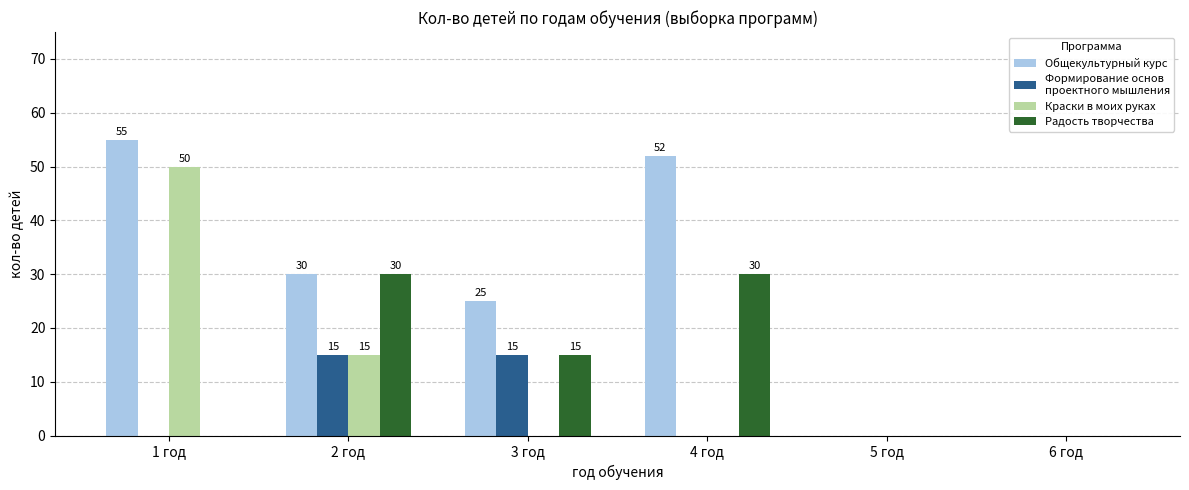

Which category has the highest value across all series?

1 год